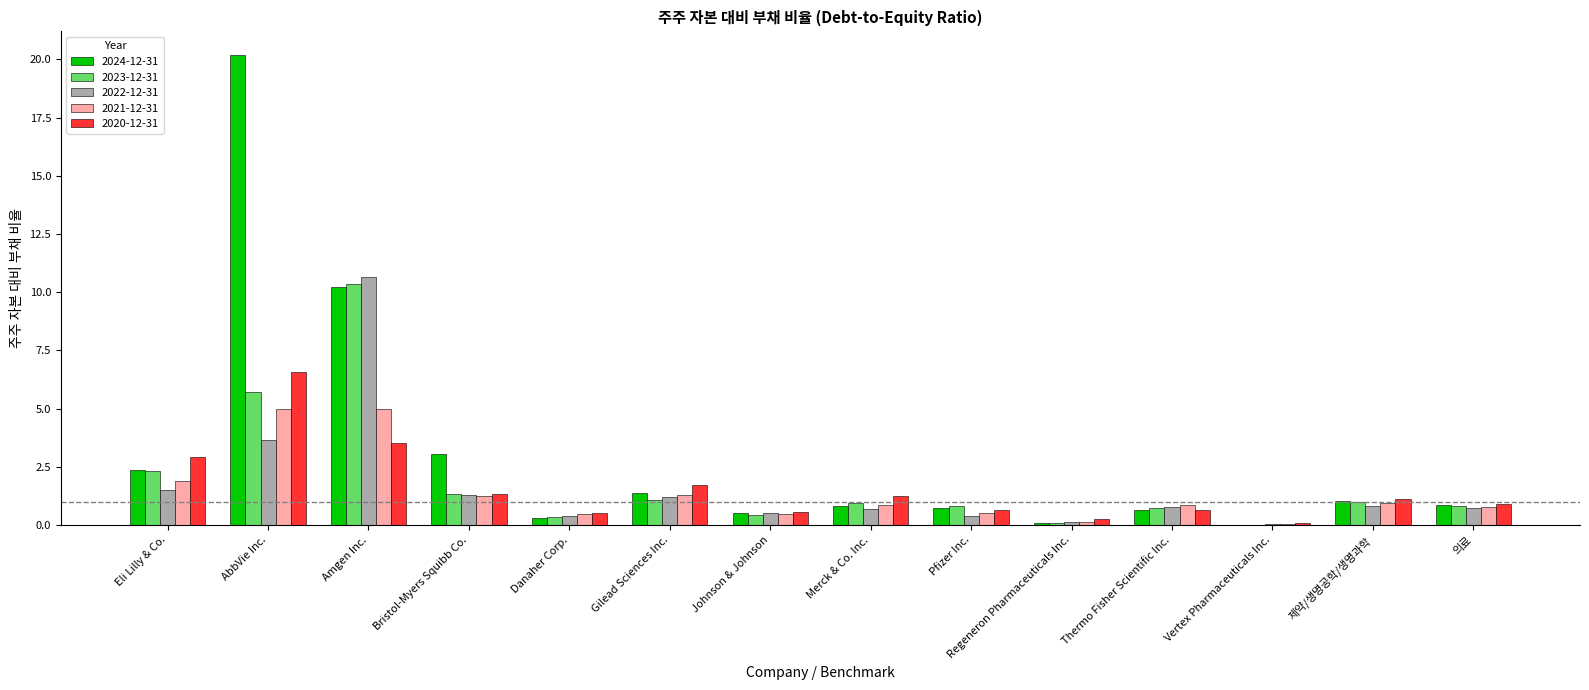

The value of 2021-12-31 at Johnson & Johnson is 0.5. True or false?

True